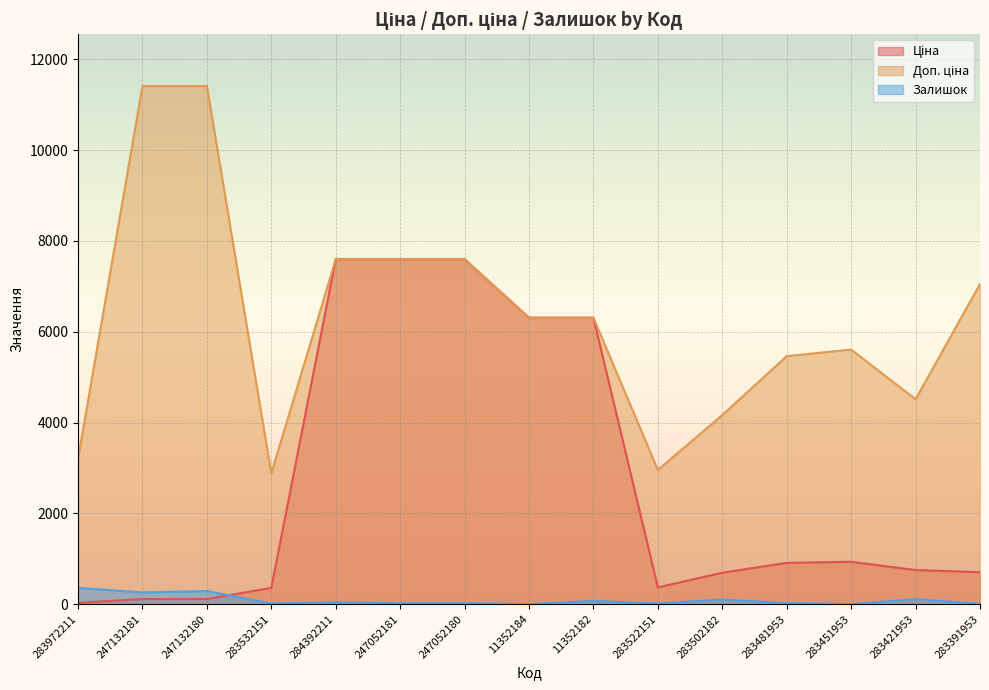

At which label does Ціна first exceed 752?

284392211